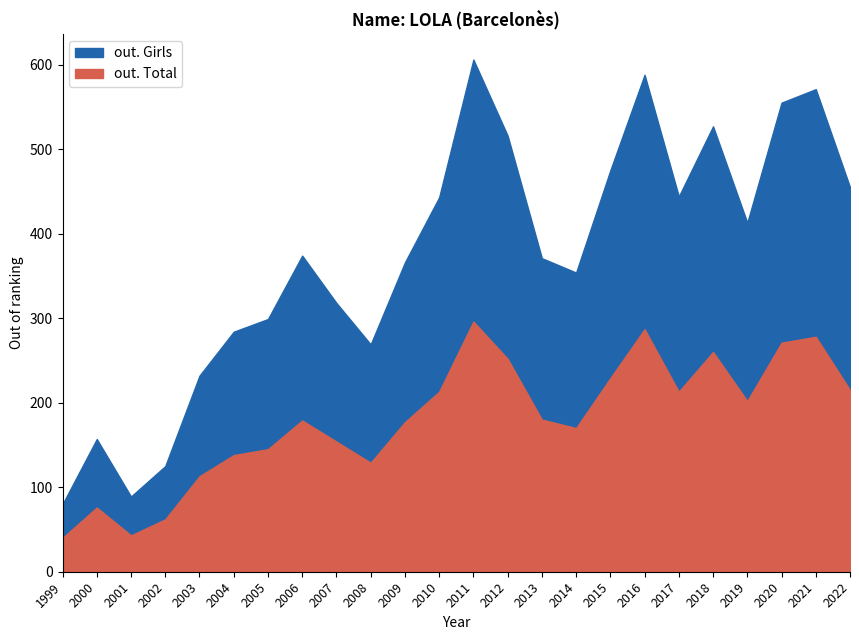

At which label does out. Total first exceed 180?

2010